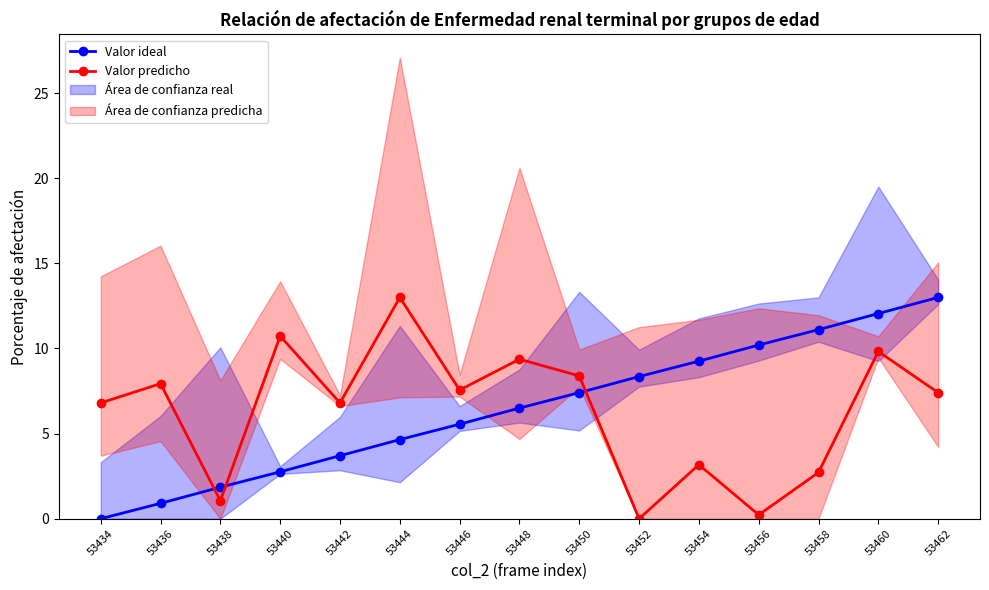

Where do Valor ideal and Valor predicho first cross each other?

53436 and 53438